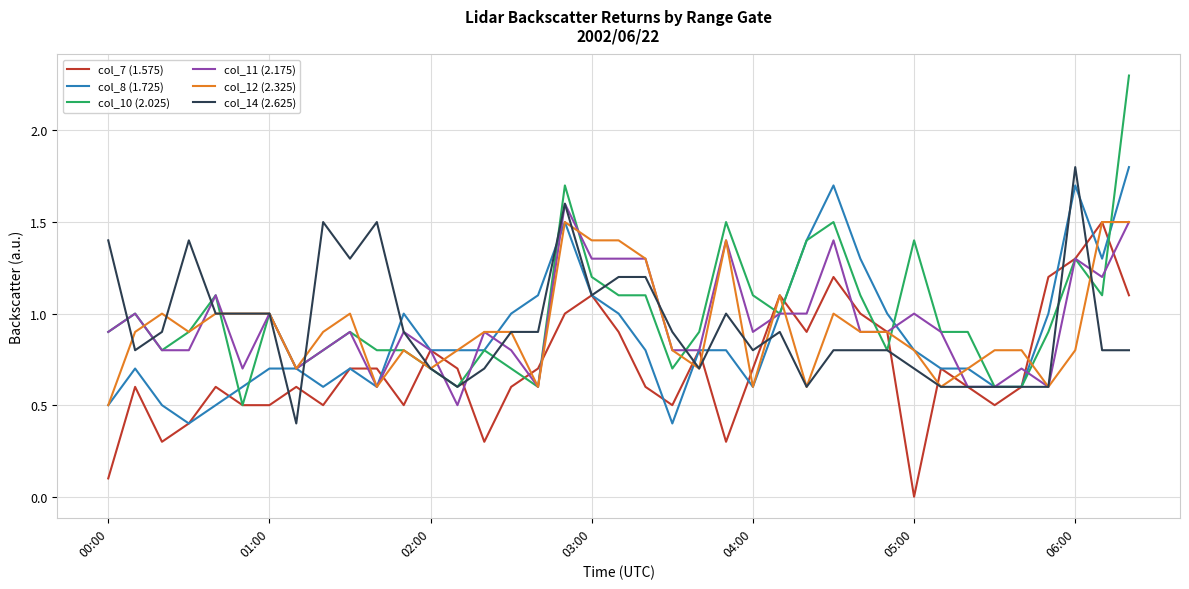

Which series has the widest spread of values?

col_10 (2.025)